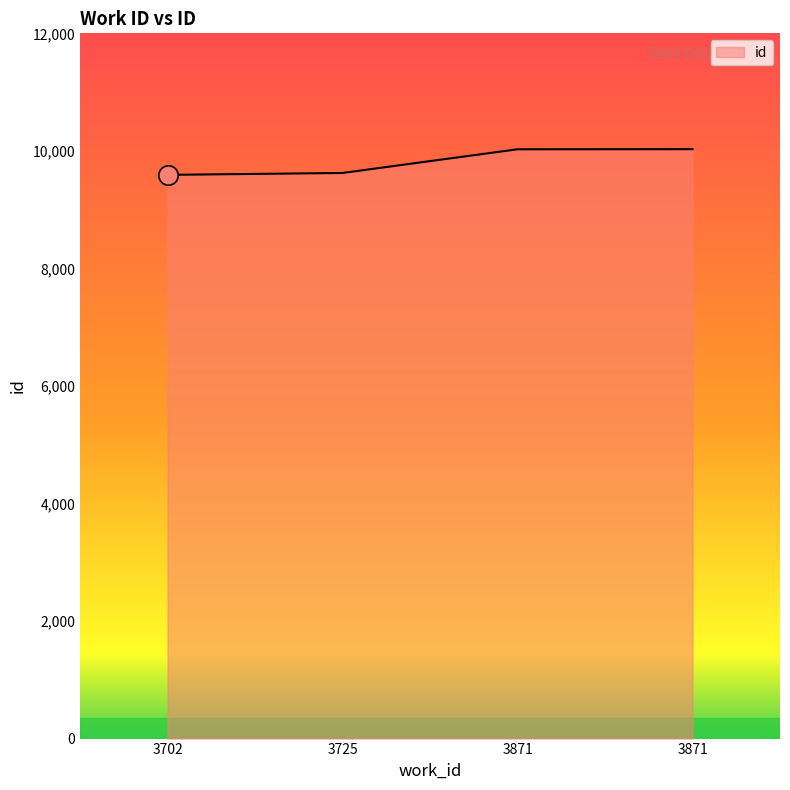

What is the change in value from 3725 to 3871?

+403